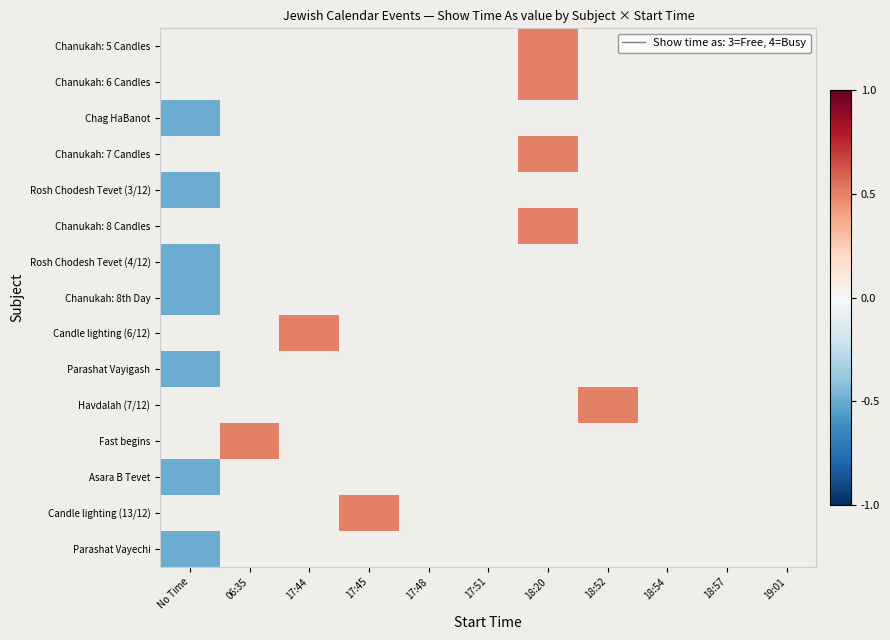

What is the maximum value shown in the chart?

0.5